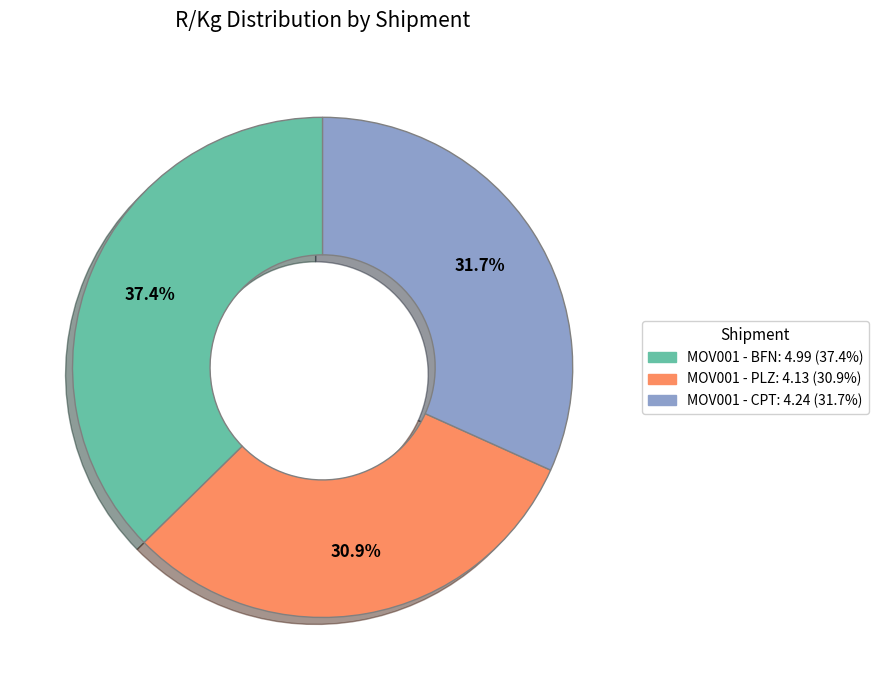

Does any single category account for the majority?

No